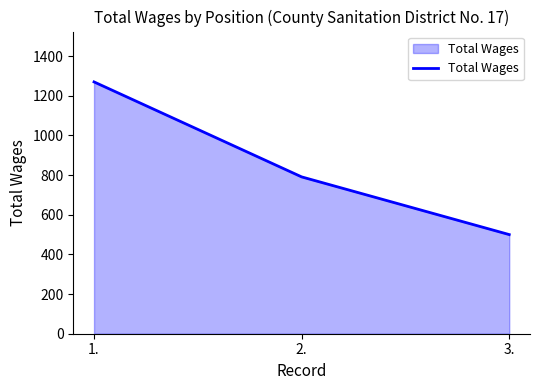

True or false: the data shows 791 at 2..

True